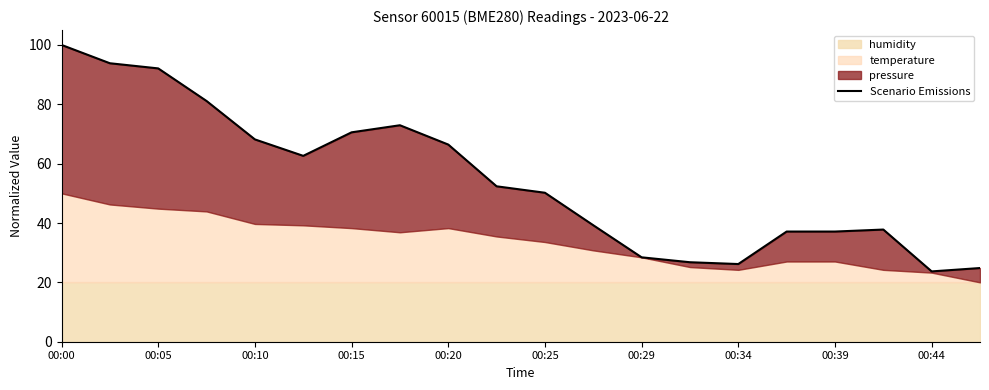

Approximately how many times larger is the value at 00:44 compared to 00:34?

0.9